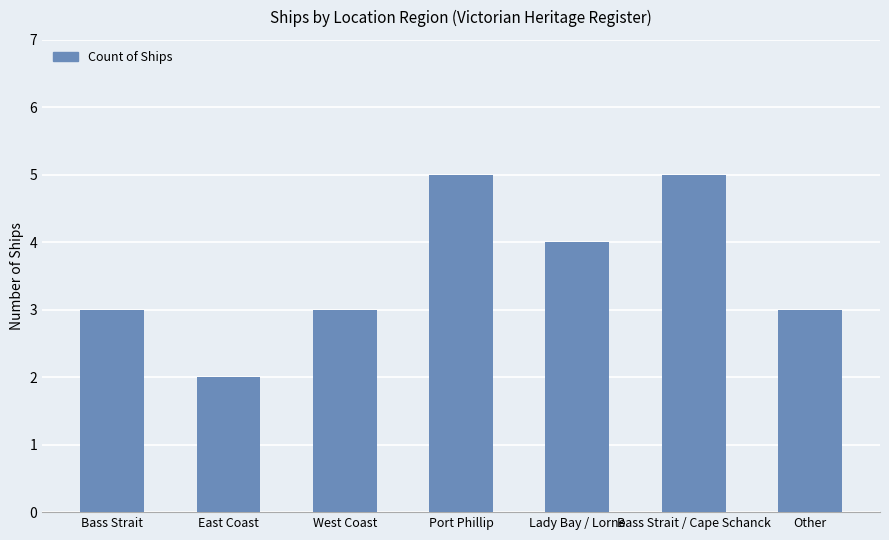

Approximately how many times larger is the value at Bass Strait compared to East Coast?

1.5